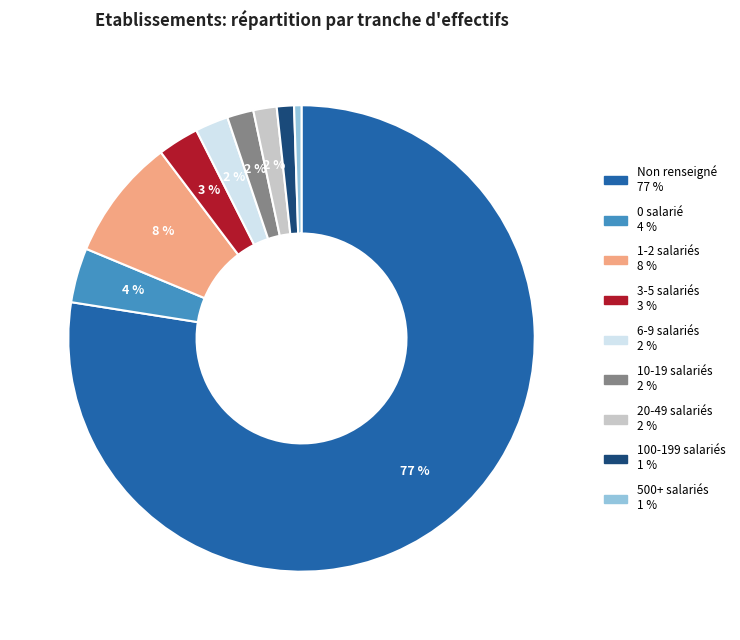

To the nearest percent, what is the average slice percentage?

11%